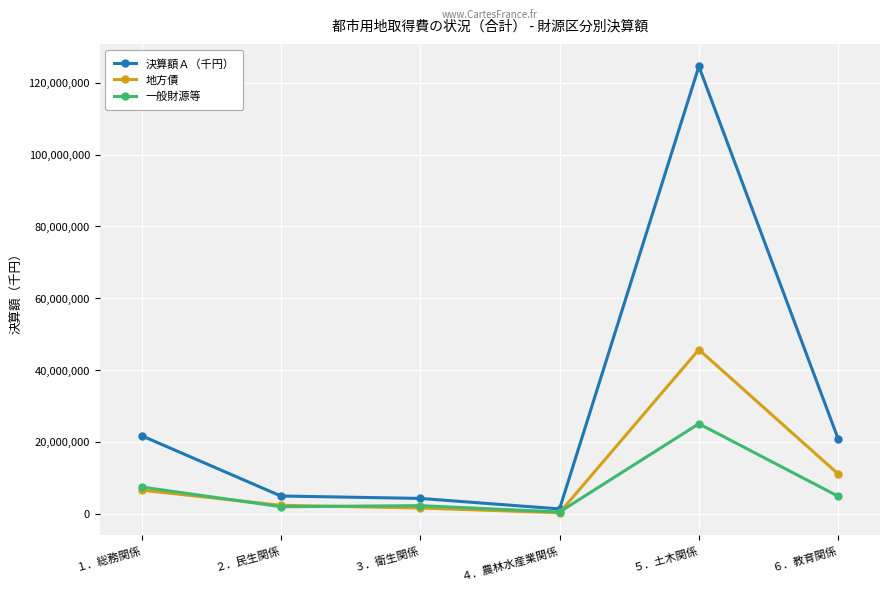

Which series has the widest spread of values?

決算額Ａ（千円）